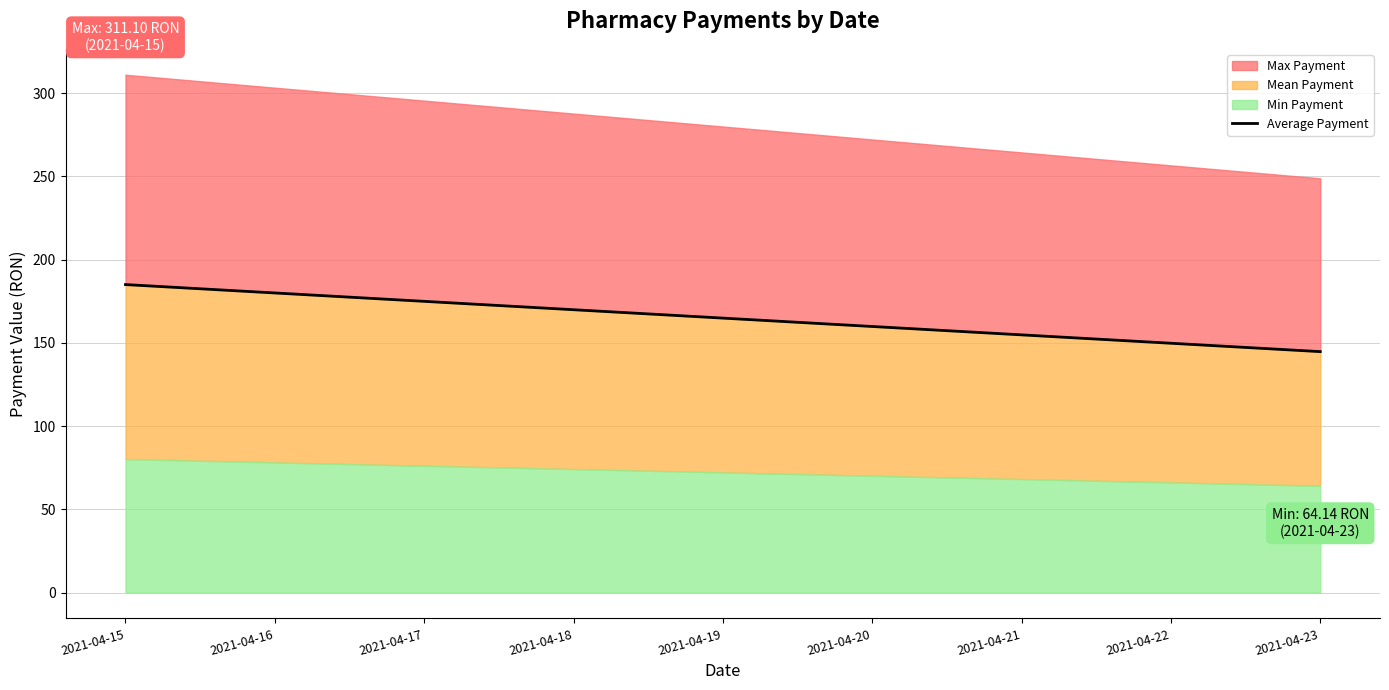

What is the lowest value of the Min Payment series?

64.1